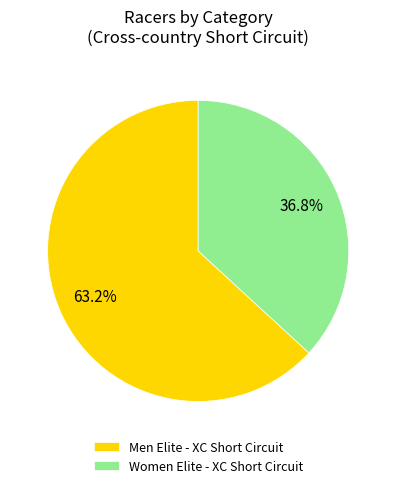

What percentage is NOT represented by Men Elite - XC Short Circuit?

36.8%